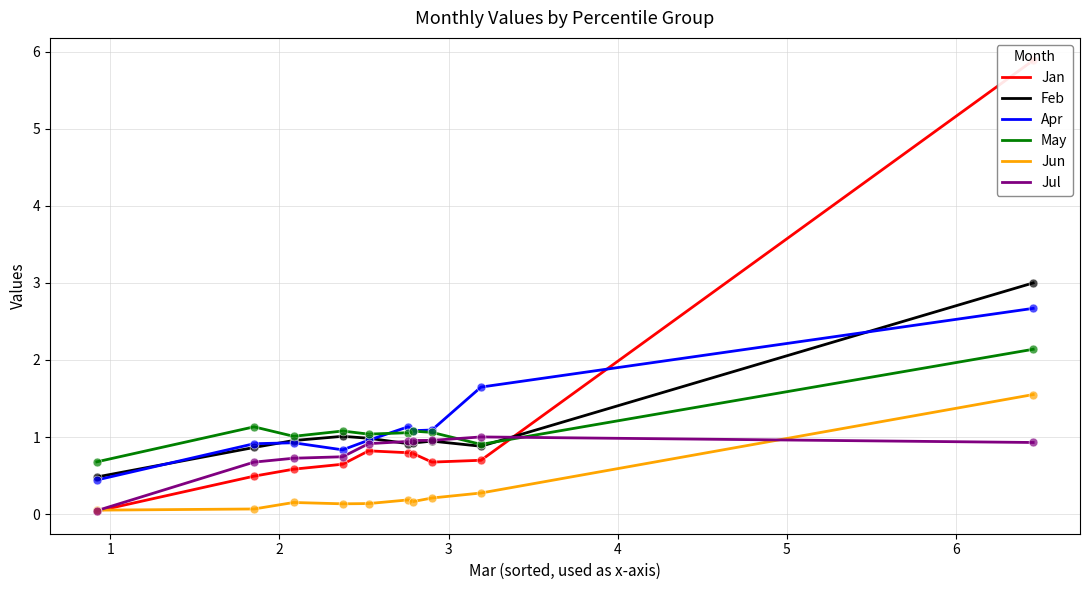

Which series reaches the maximum Y coordinate?

Jan